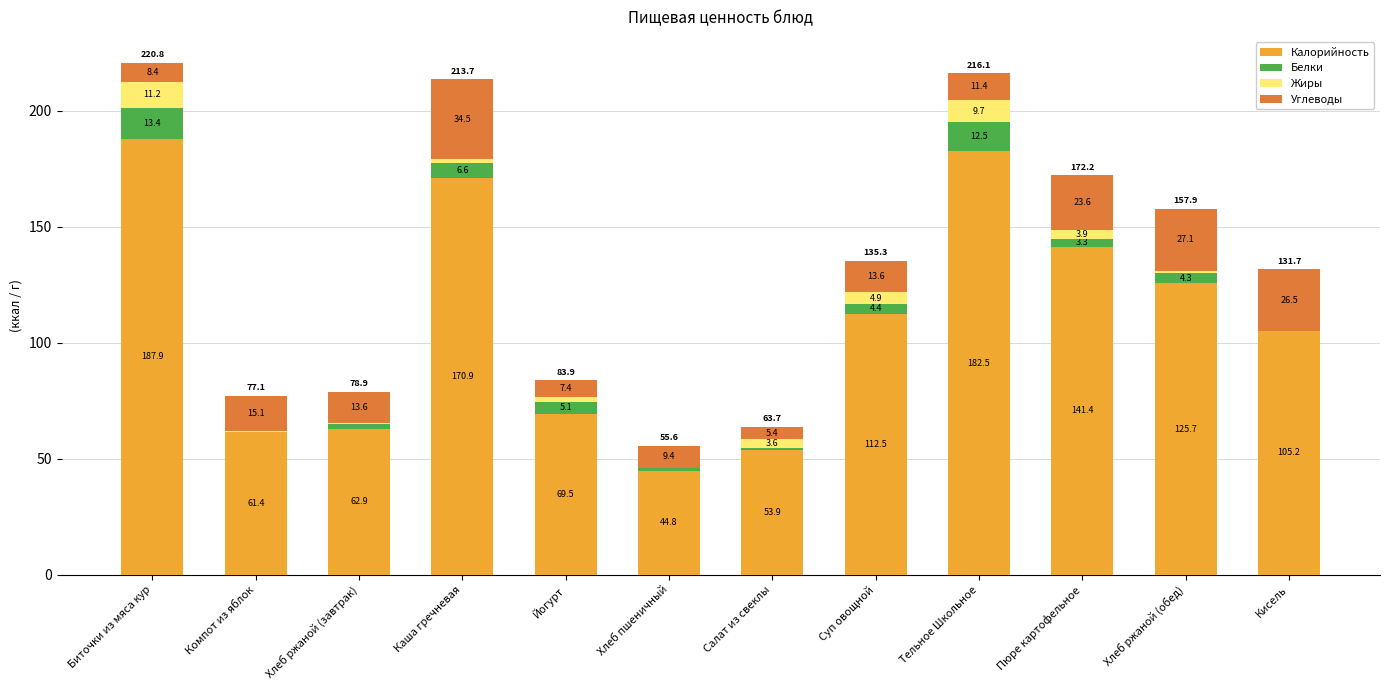

At which label does Калорийность reach its peak?

Биточки из мяса кур